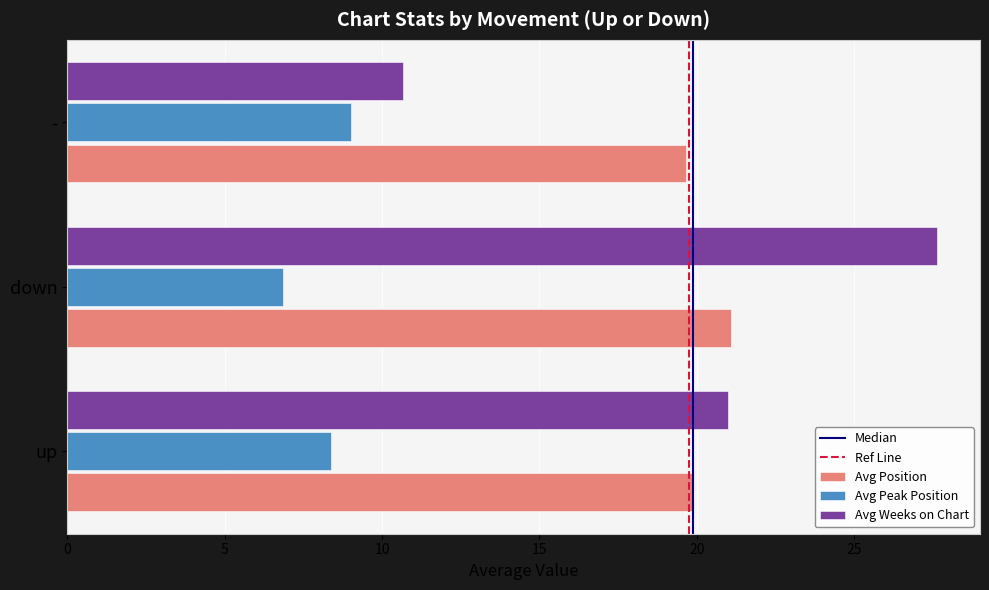

At which category is the sum across all series the highest?

down